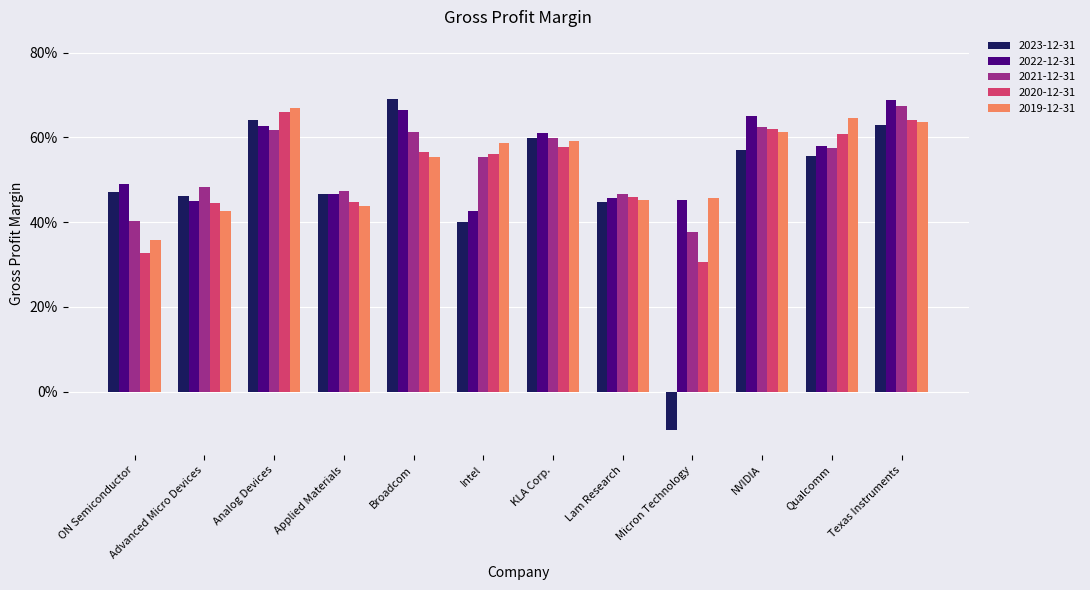

The value of 2023-12-31 at NVIDIA is 0.6. True or false?

True